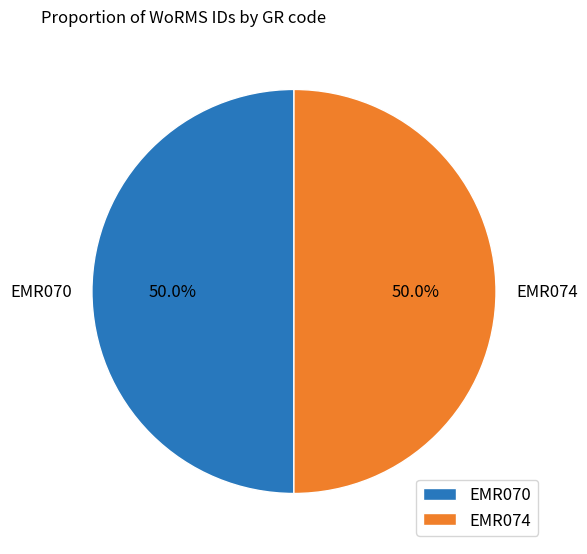

Count the number of slices in the pie.

2